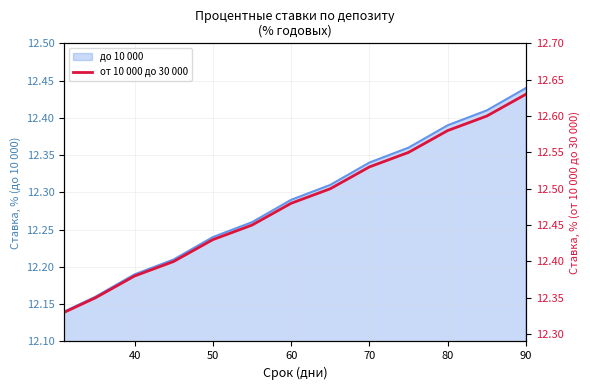

The до 10 000 series shows 19.2 at 90. True or false?

False